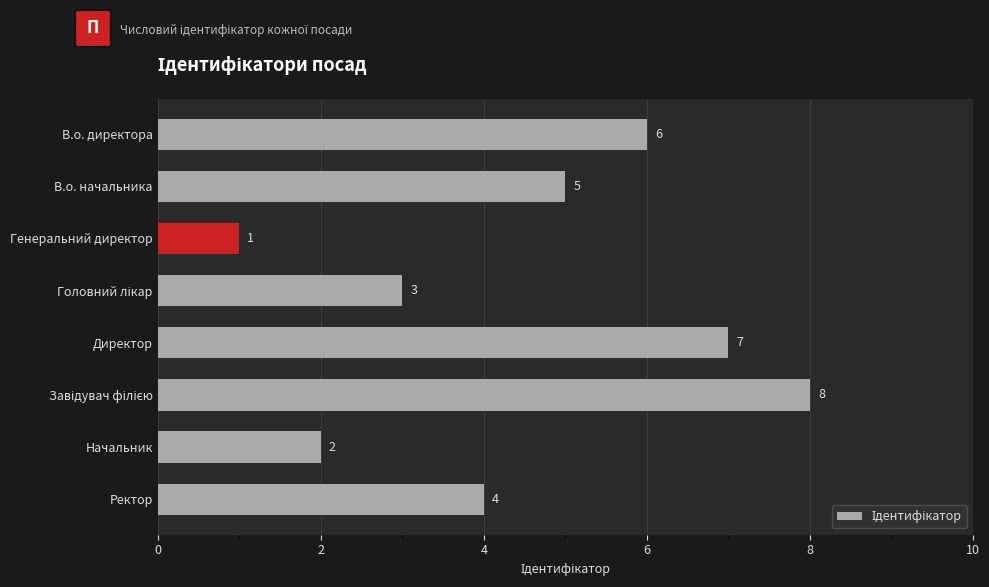

What is the minimum value shown in the chart?

1